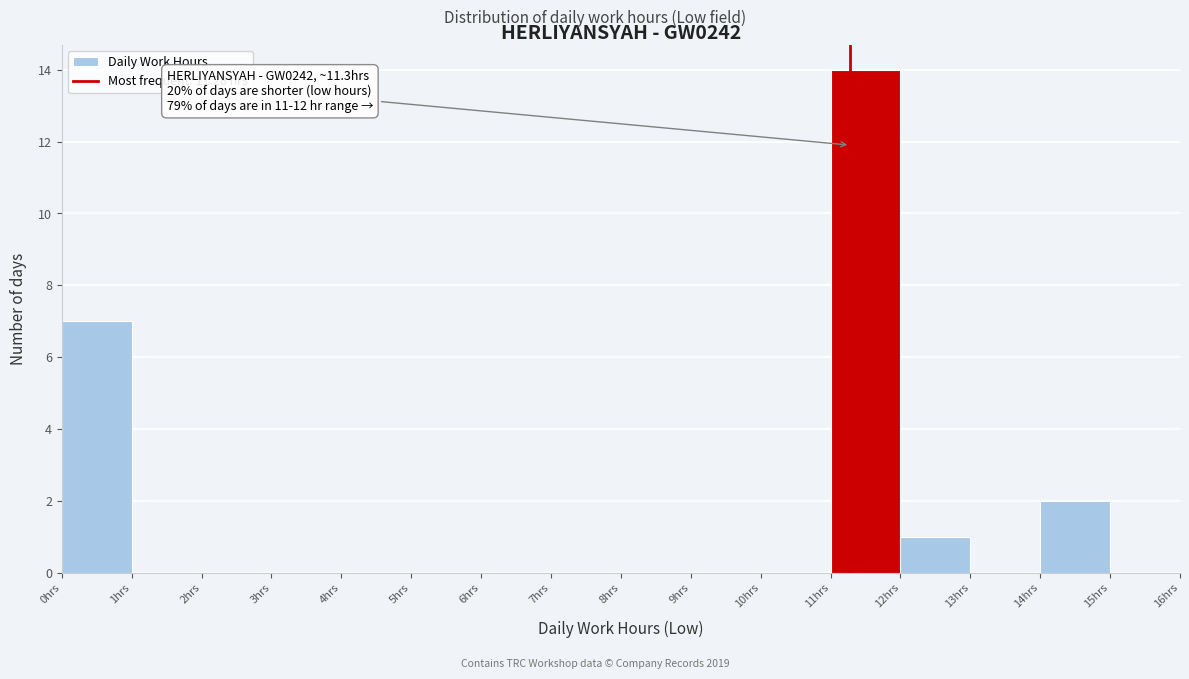

Over which range of the x-axis is the bar tallest?

11 to 12